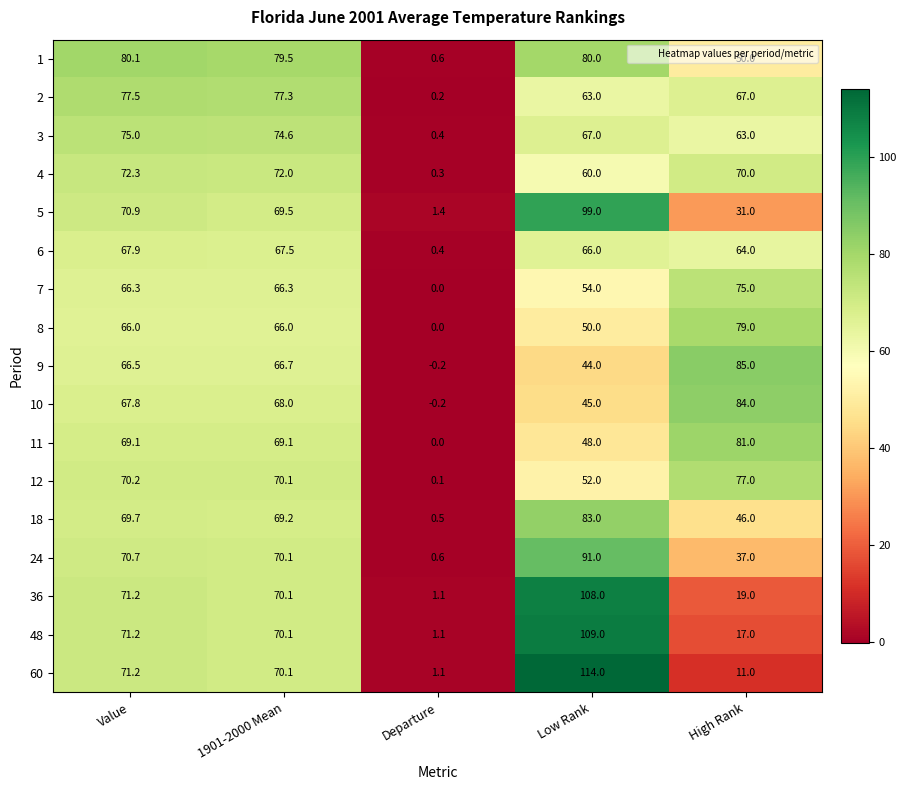

True or false: 3 has a value of 75.0 at Value.

True